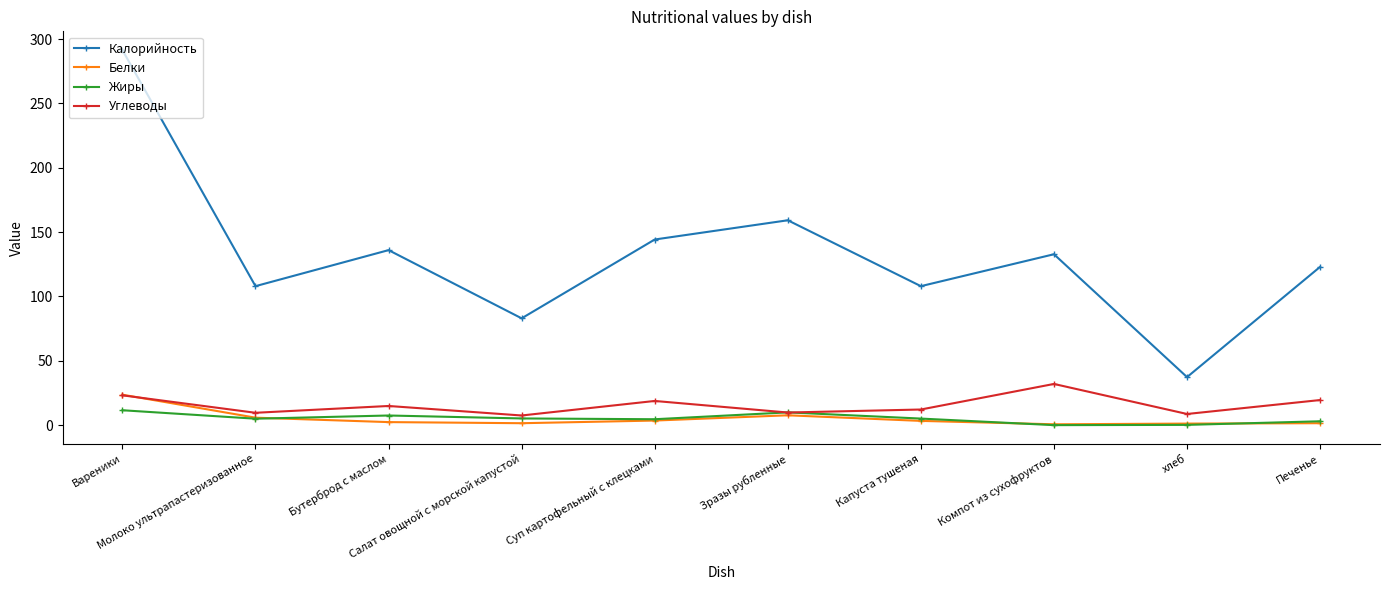

What is the sum of all Углеводы values?

156.1